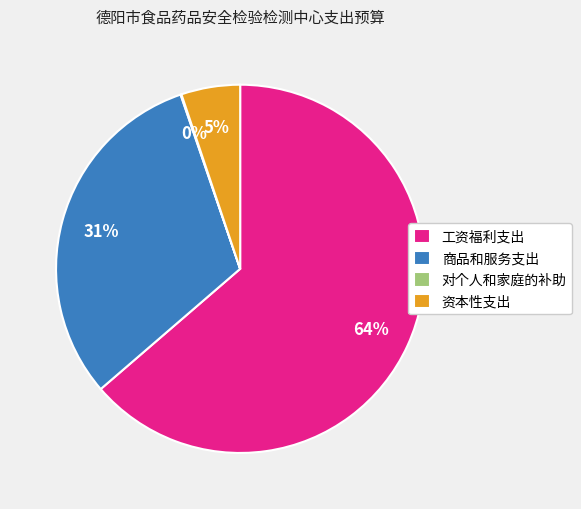

What is the ratio of the value at 资本性支出 to the value at 商品和服务支出?

0.2